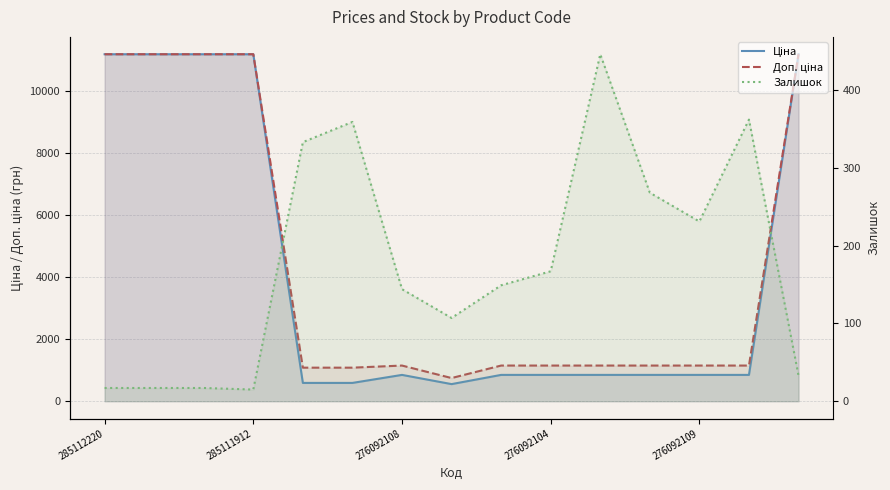

List the series in order of their peak value, lowest first.

Залишок, Ціна, Доп. ціна